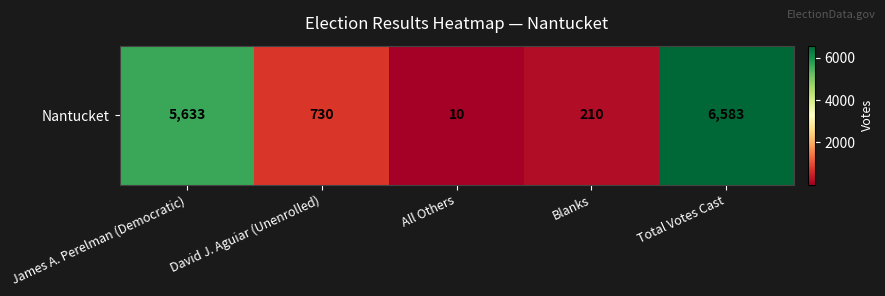

What is the change in value from James A. Perelman (Democratic) to All Others?

-5623